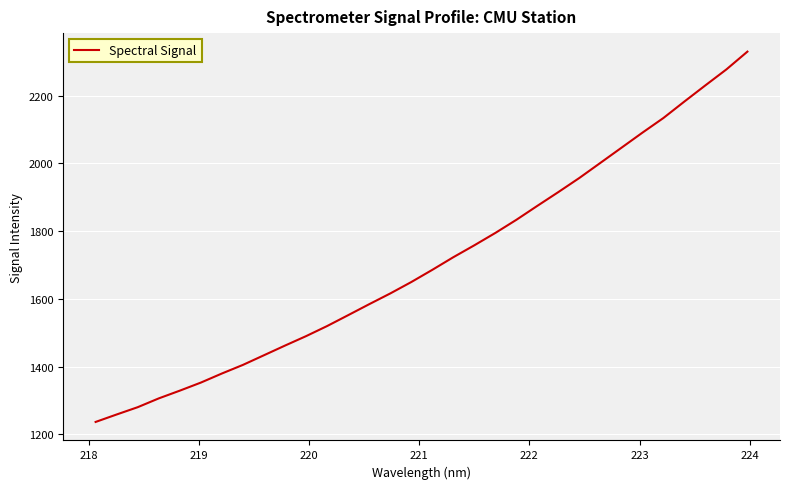

What is the maximum value shown in the chart?

2329.4